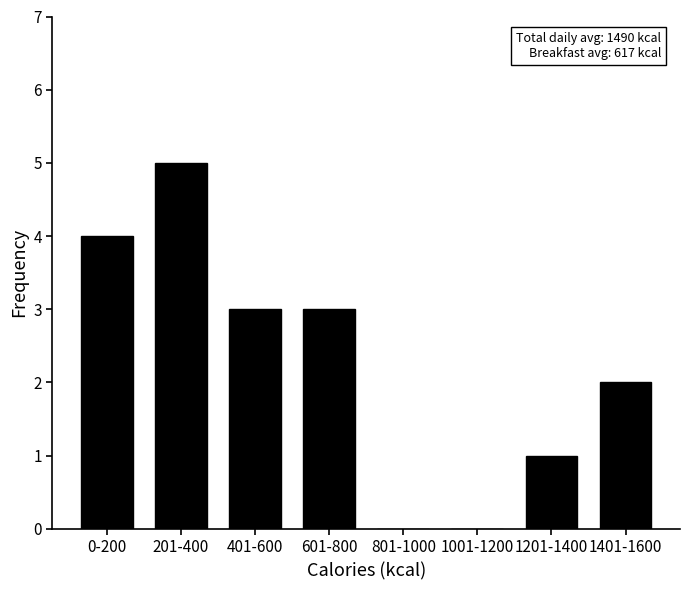

Reading left to right, list all the values displayed in this chart.

0-200=4	201-400=5	401-600=3	601-800=3	801-1000=0	1001-1200=0	1201-1400=1	1401-1600=2